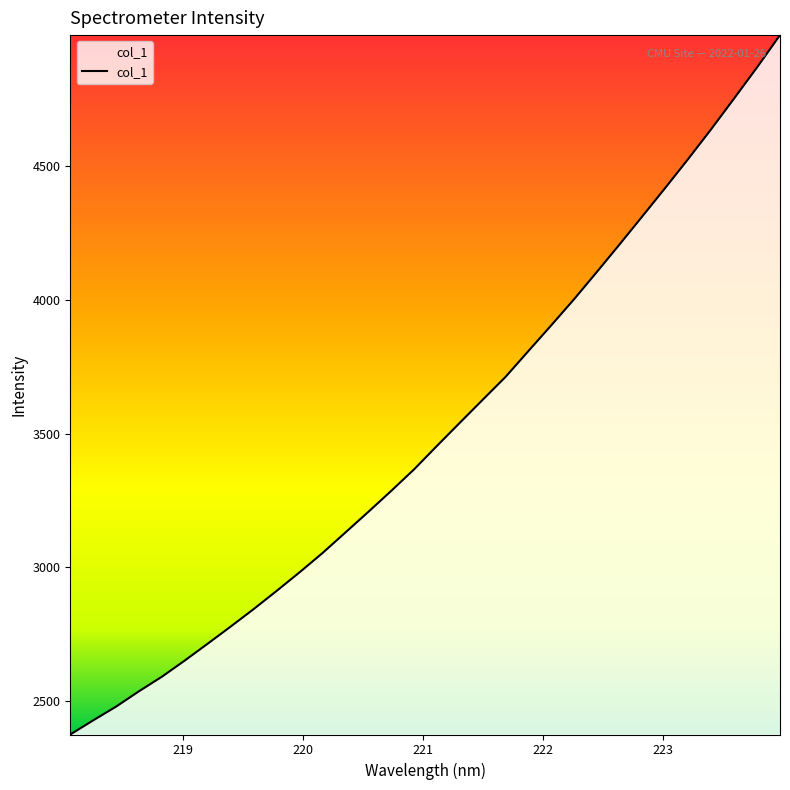

What is the average value?

3506.8